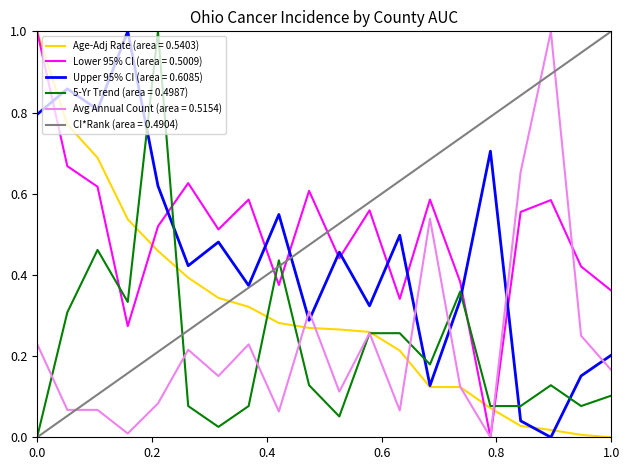

What is the maximum value for Lower 95% CI (area = 0.5009)?

1.0